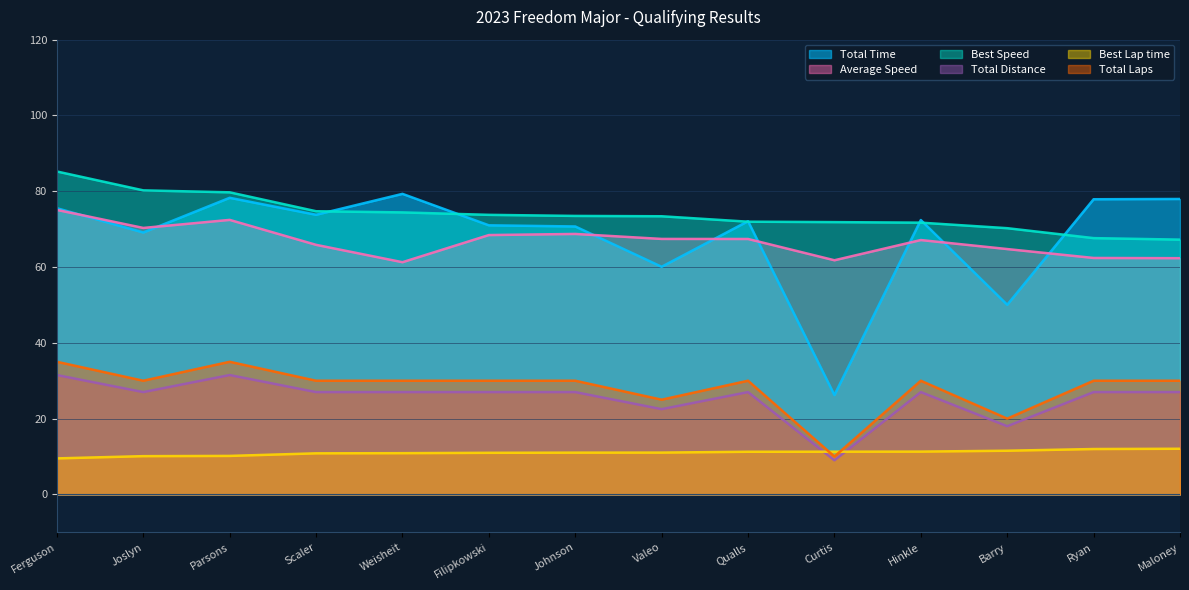

Reading left to right, extract all data points from this chart.

Total Laps: Ferguson=31.5	Joslyn=27.0	Parsons=31.5	Scaler=27.0	Weisheit=27.0	Filipkowski=27.0	Johnson=27.0	Valeo=22.5	Qualls=27.0	Curtis=9.0	Hinkle=27.0	Barry=18.0	Ryan=27.0	Maloney=27.0
Total Time: Ferguson=75.5	Joslyn=69.1	Parsons=78.3	Scaler=73.8	Weisheit=79.3	Filipkowski=71.0	Johnson=70.7	Valeo=60.1	Qualls=72.1	Curtis=26.2	Hinkle=72.4	Barry=50.0	Ryan=77.9	Maloney=78.0
Best Lap time: Ferguson=9.5	Joslyn=10.1	Parsons=10.2	Scaler=10.8	Weisheit=10.9	Filipkowski=11.0	Johnson=11.0	Valeo=11.0	Qualls=11.3	Curtis=11.3	Hinkle=11.3	Barry=11.5	Ryan=12.0	Maloney=12.0
Best Speed: Ferguson=85.2	Joslyn=80.2	Parsons=79.7	Scaler=74.7	Weisheit=74.4	Filipkowski=73.8	Johnson=73.5	Valeo=73.4	Qualls=72.0	Curtis=71.9	Hinkle=71.7	Barry=70.3	Ryan=67.6	Maloney=67.2
Average Speed: Ferguson=75.1	Joslyn=70.3	Parsons=72.4	Scaler=65.9	Weisheit=61.3	Filipkowski=68.4	Johnson=68.7	Valeo=67.4	Qualls=67.4	Curtis=61.8	Hinkle=67.1	Barry=64.7	Ryan=62.4	Maloney=62.3
Total Distance: Ferguson=35.0	Joslyn=30.0	Parsons=35.0	Scaler=30.0	Weisheit=30.0	Filipkowski=30.0	Johnson=30.0	Valeo=25.0	Qualls=30.0	Curtis=10.0	Hinkle=30.0	Barry=20.0	Ryan=30.0	Maloney=30.0